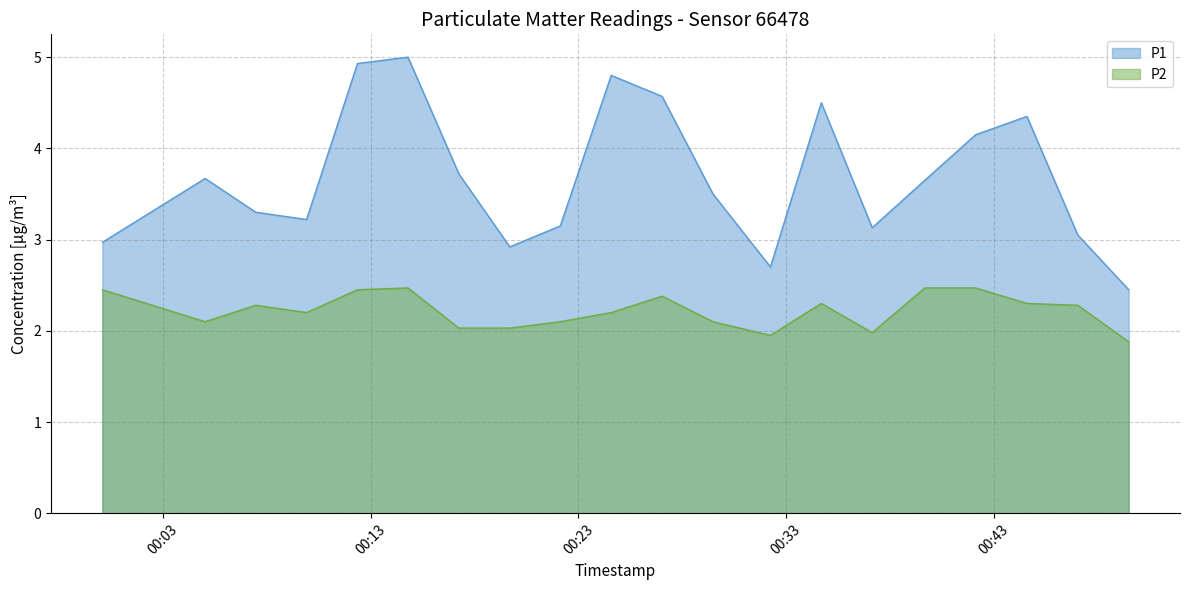

How many lines are shown in the chart?

2